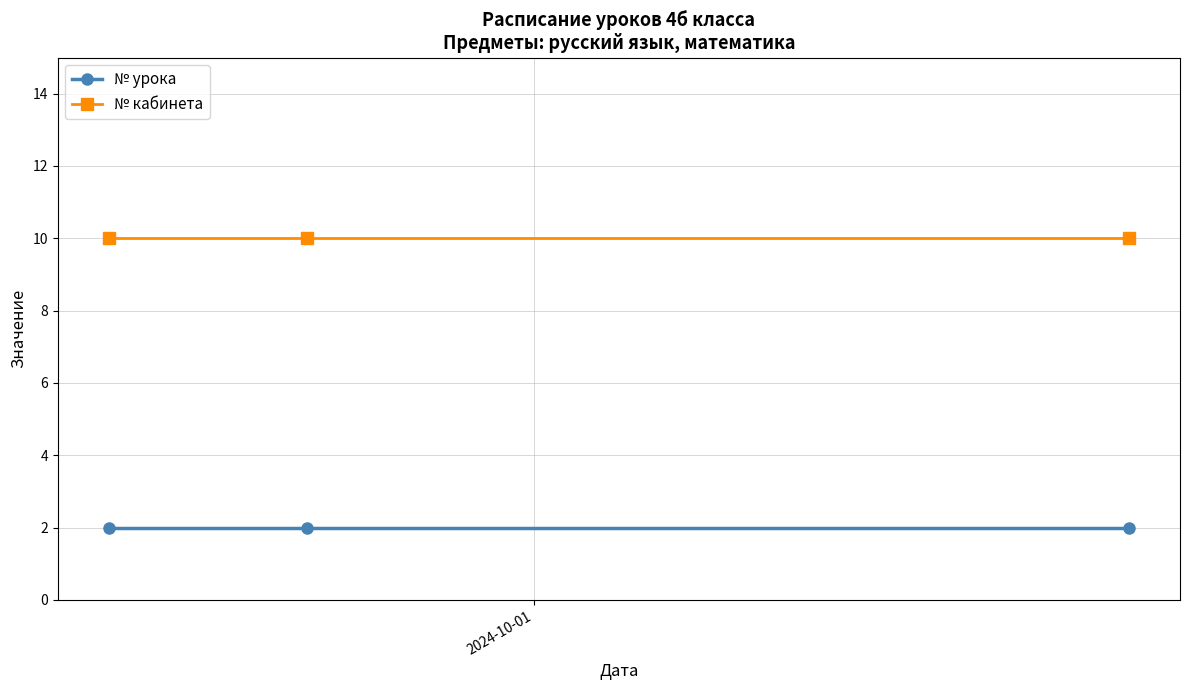

Which series has the largest total across all categories?

№ кабинета